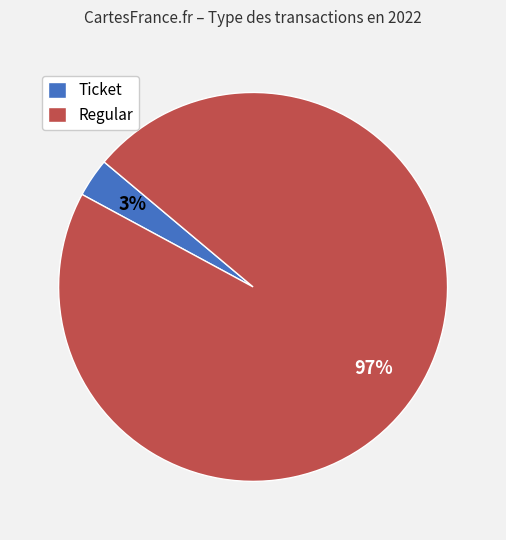

How many slices are in this pie chart?

2